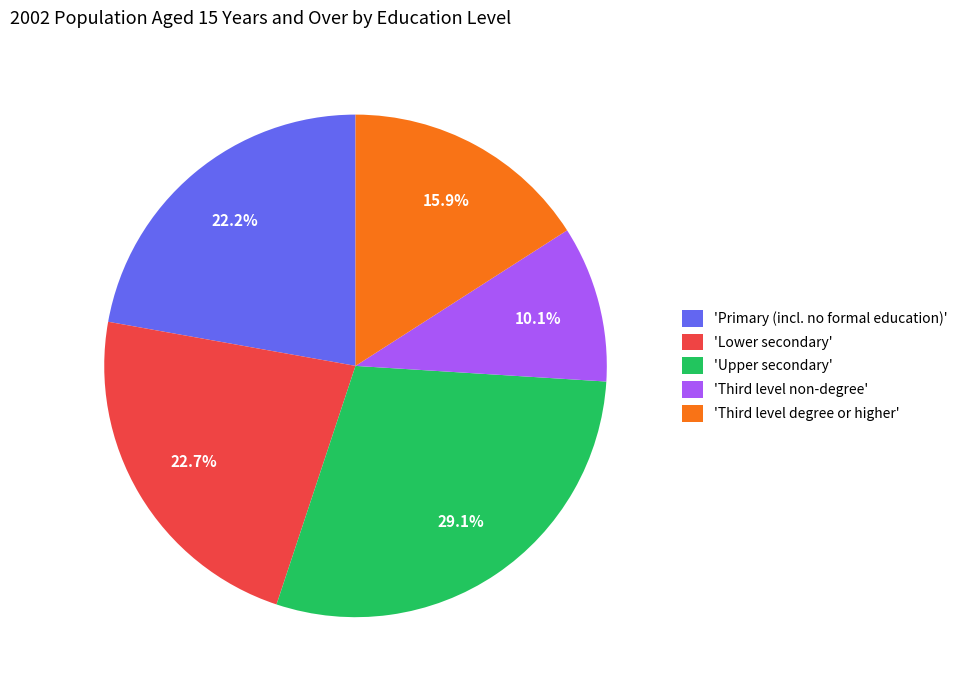

Rank the categories by value from lowest to highest.

'Third level non-degree', 'Third level degree or higher', 'Primary (incl. no formal education)', 'Lower secondary', 'Upper secondary'